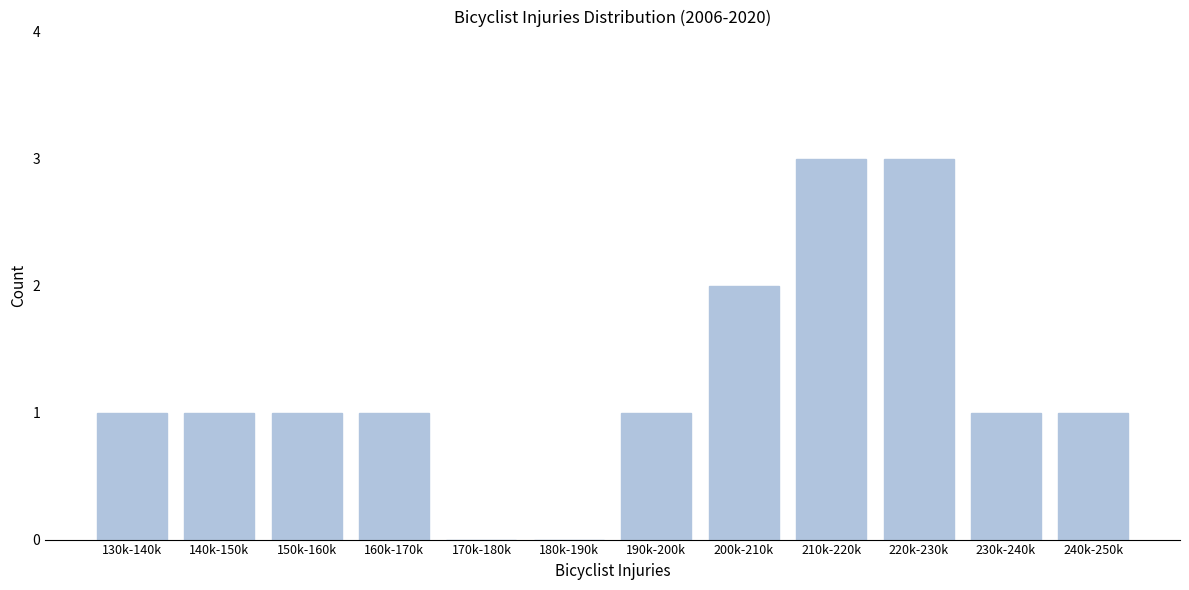

Reading right to left, extract all data points from this chart.

240k-250k=1	230k-240k=1	220k-230k=3	210k-220k=3	200k-210k=2	190k-200k=1	180k-190k=0	170k-180k=0	160k-170k=1	150k-160k=1	140k-150k=1	130k-140k=1